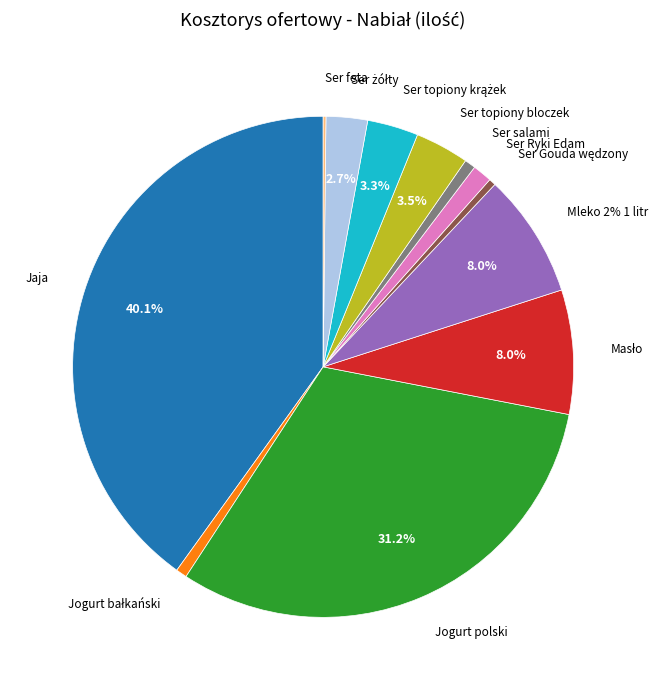

How much of the chart is everything except Ser Gouda wędzony?

99.6%